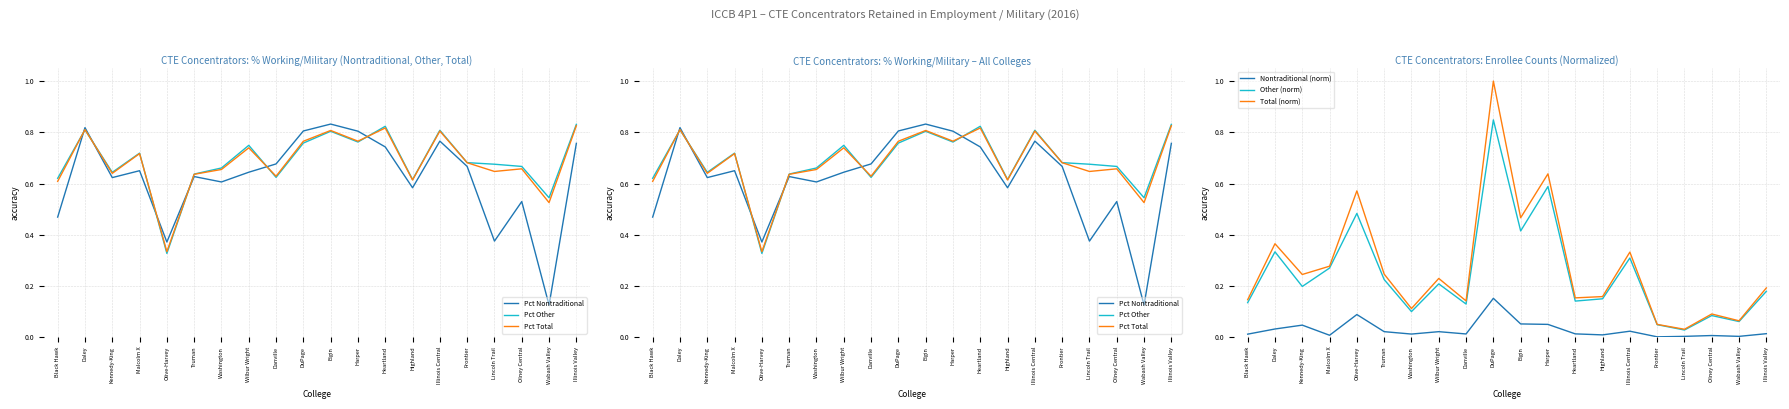

True or false: Pct Other and Pct Total cross at least once.

True